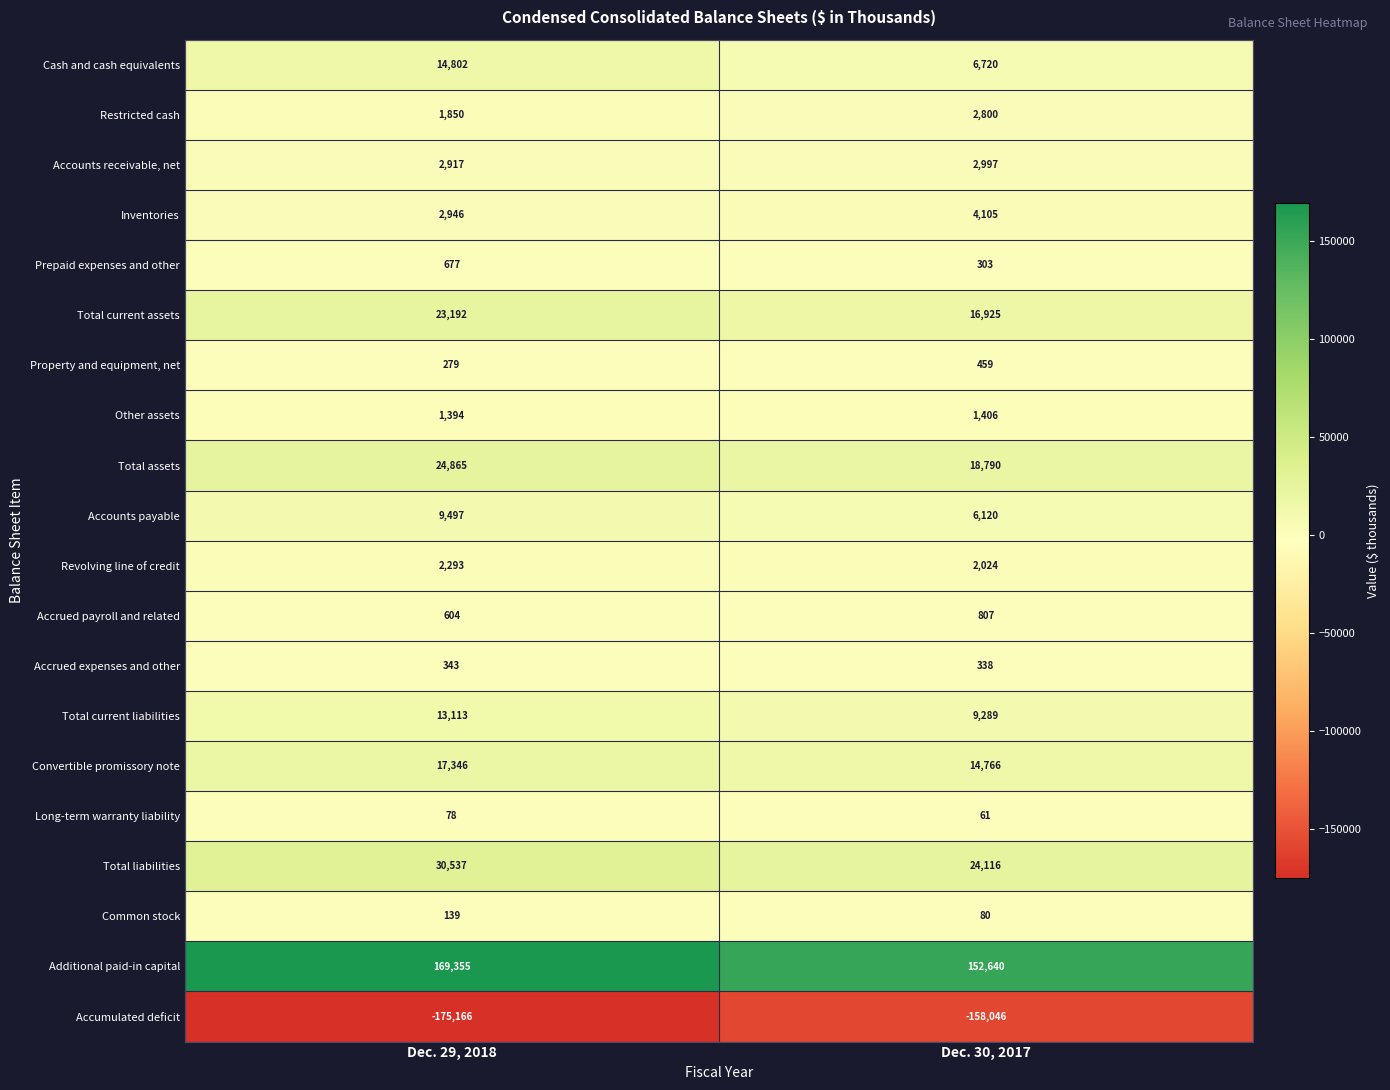

What is the difference between the maximum and minimum values in the Total liabilities series?

6421